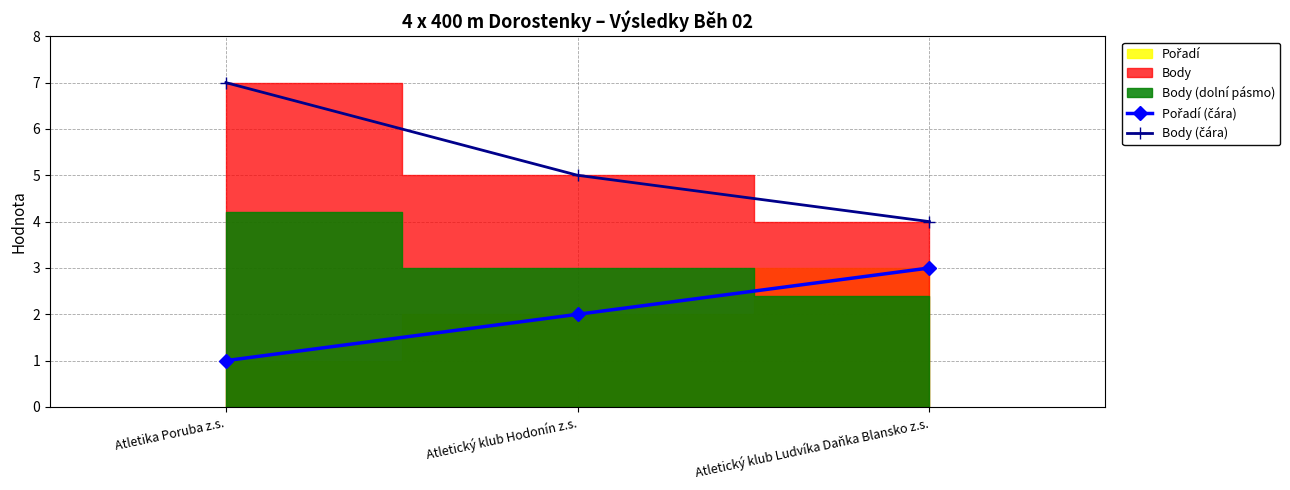

What is the difference between the second highest and minimum values in the Pořadí (čára) series?

1